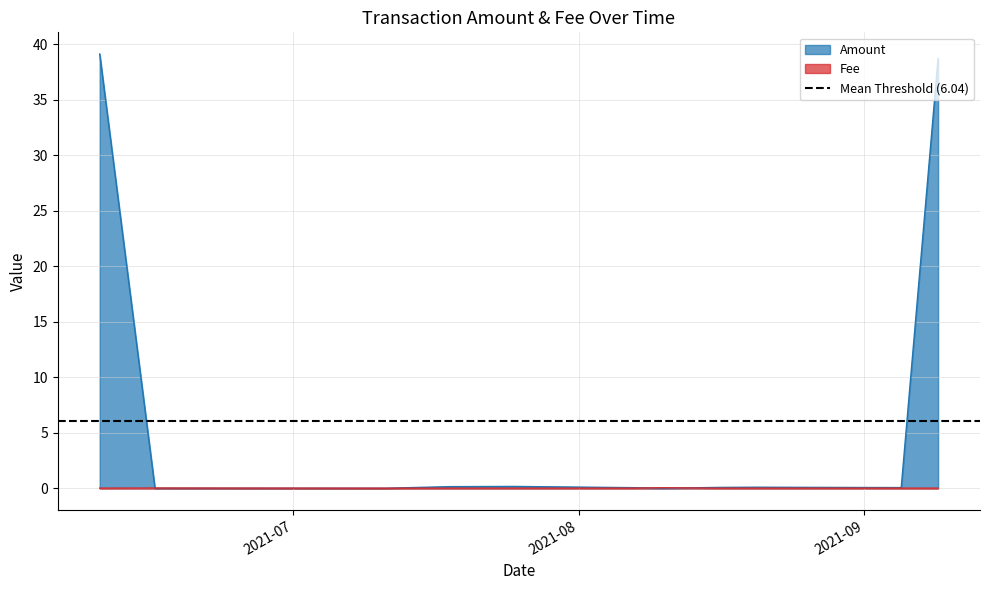

True or false: Fee has a value of 0.0 at 2021-06-16.

False